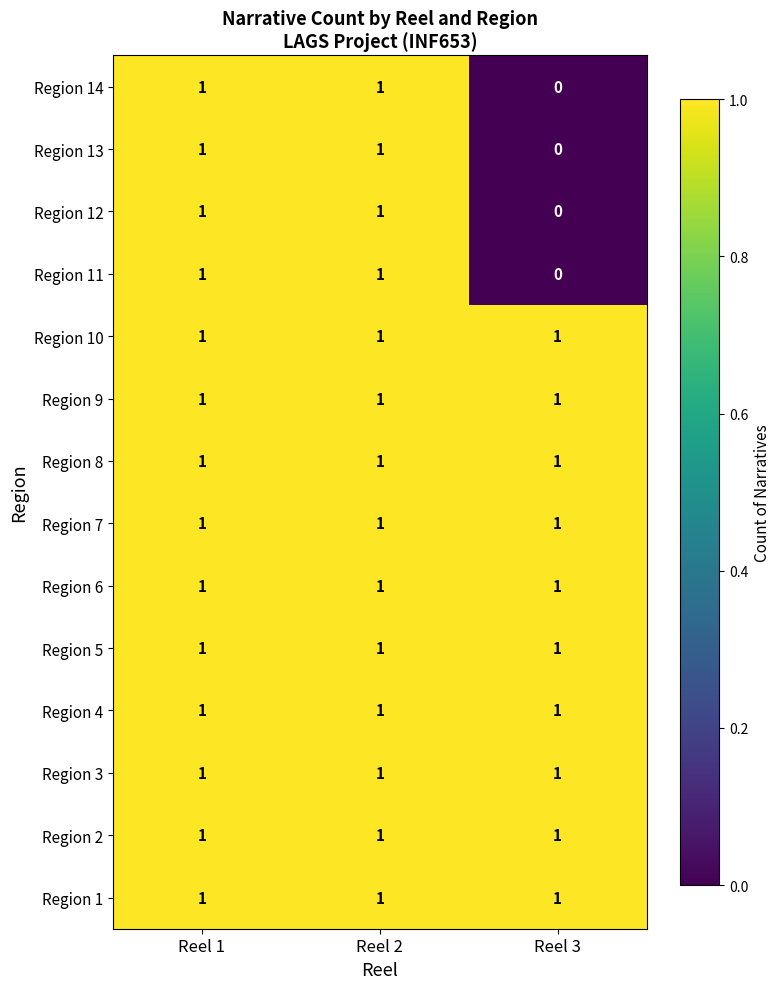

Which category has the lowest value across all series?

Reel 3